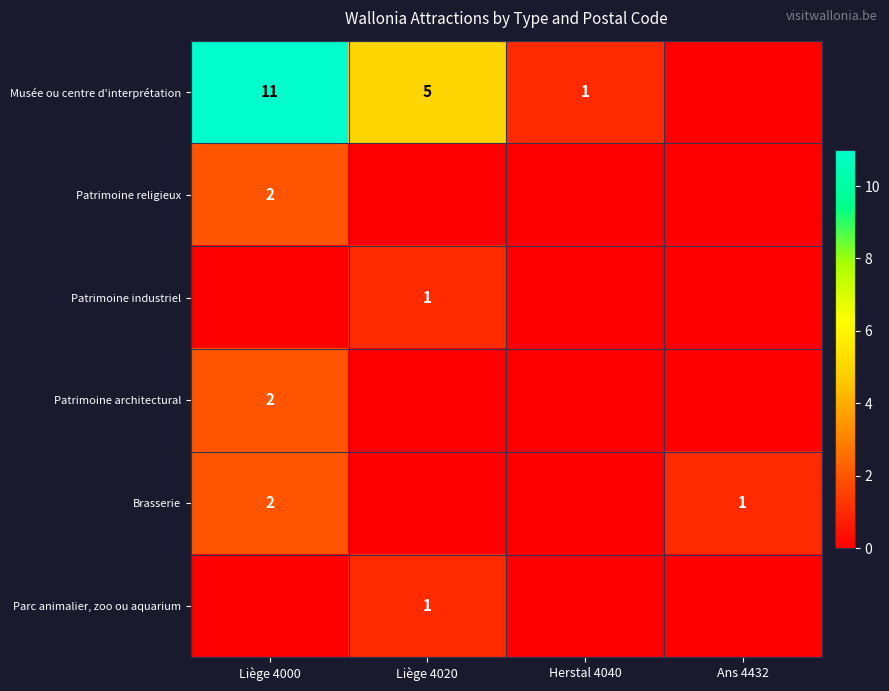

Between Ans 4432 and Liège 4020, which is larger?

Liège 4020